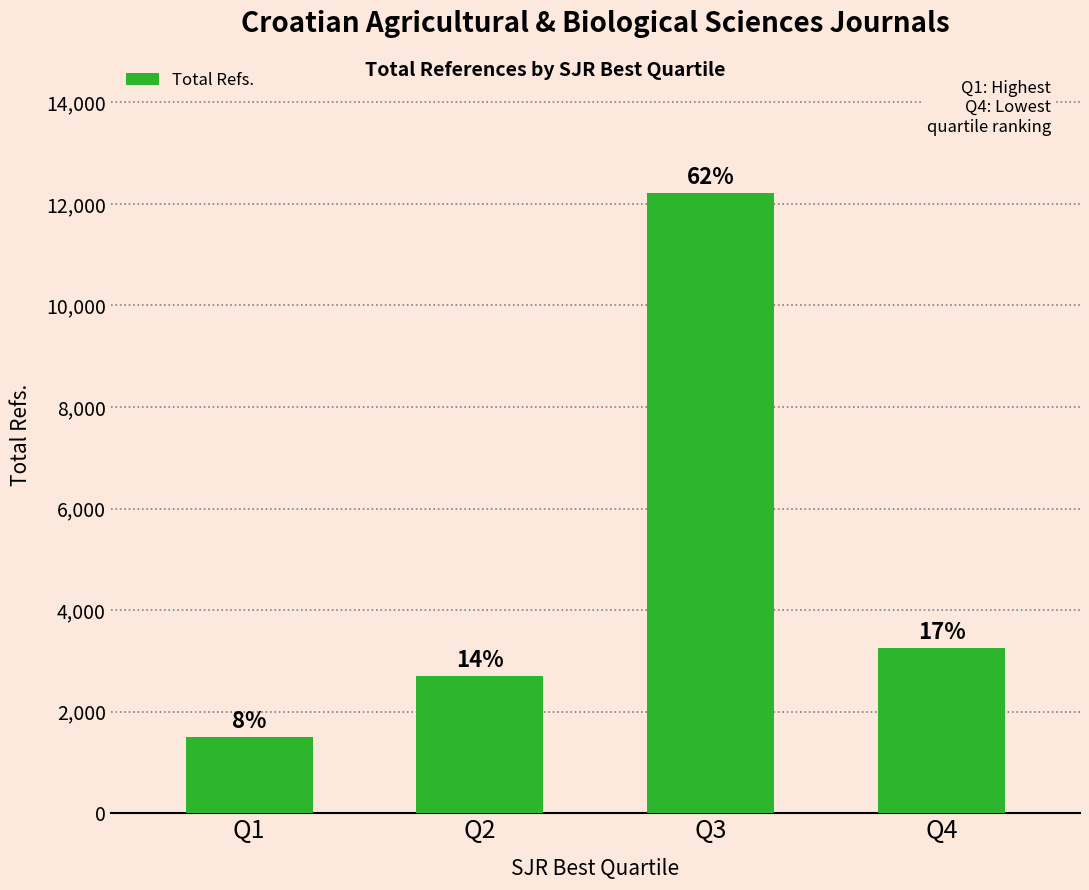

Does the chart contain stacked bars?

No